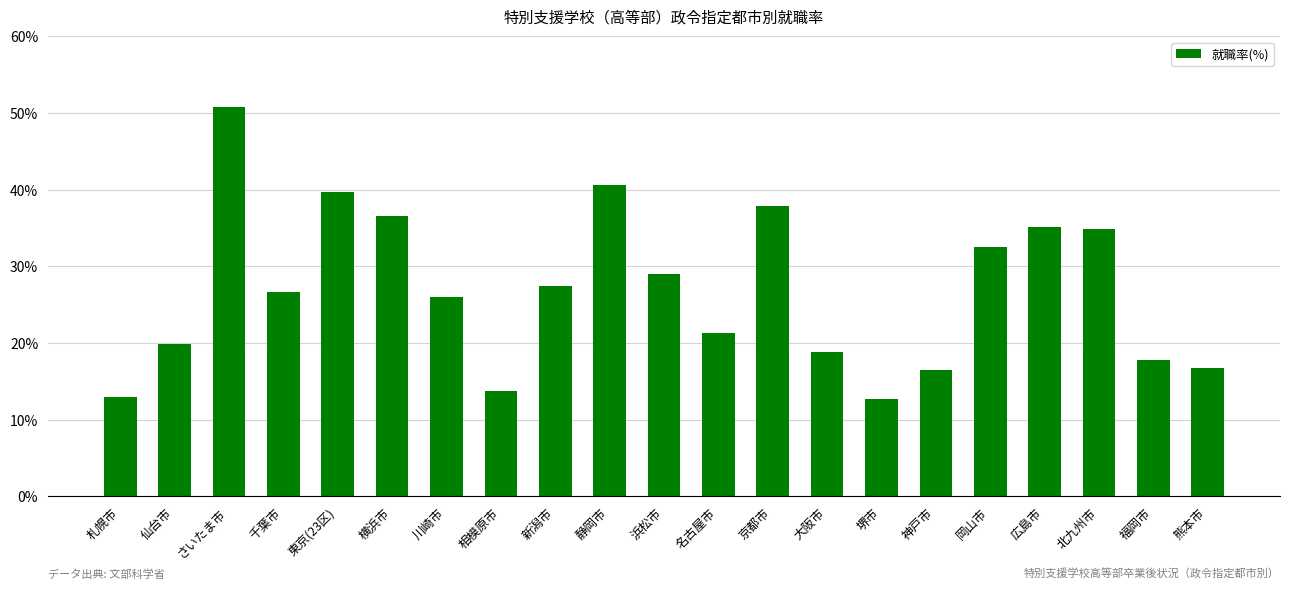

What is the difference between the second highest and minimum values?

27.9